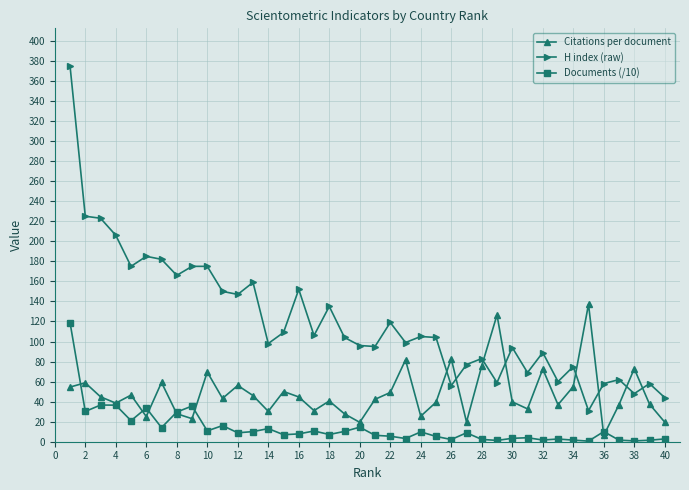

What is the maximum value for H index (raw)?

375.0